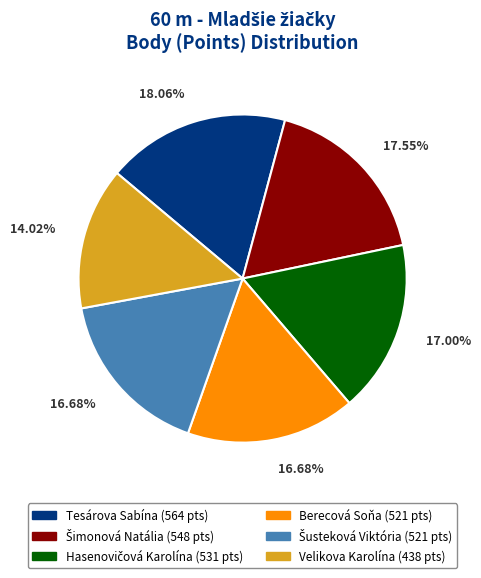

How many slices are in this pie chart?

6